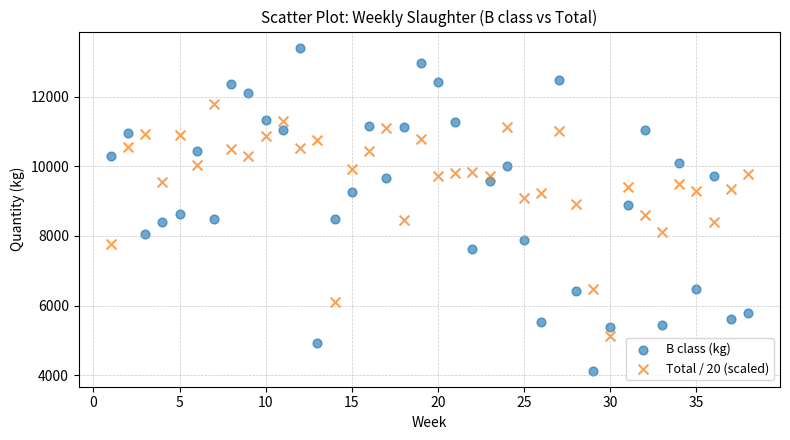

Which series has the largest Y range (max minus min)?

B class (kg)